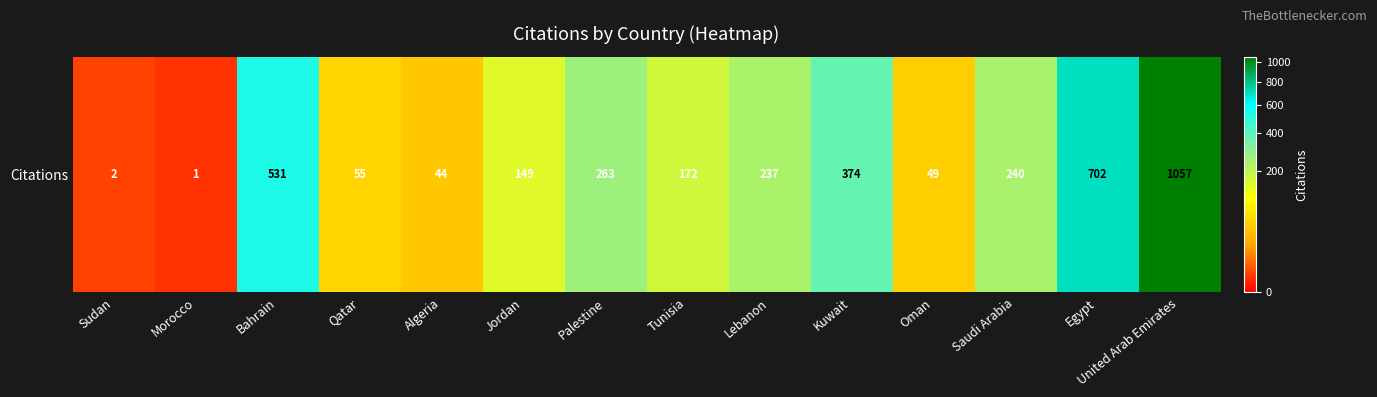

Reading right to left, extract all data points from this chart.

1057	702	240	49	374	237	172	263	149	44	55	531	1	2